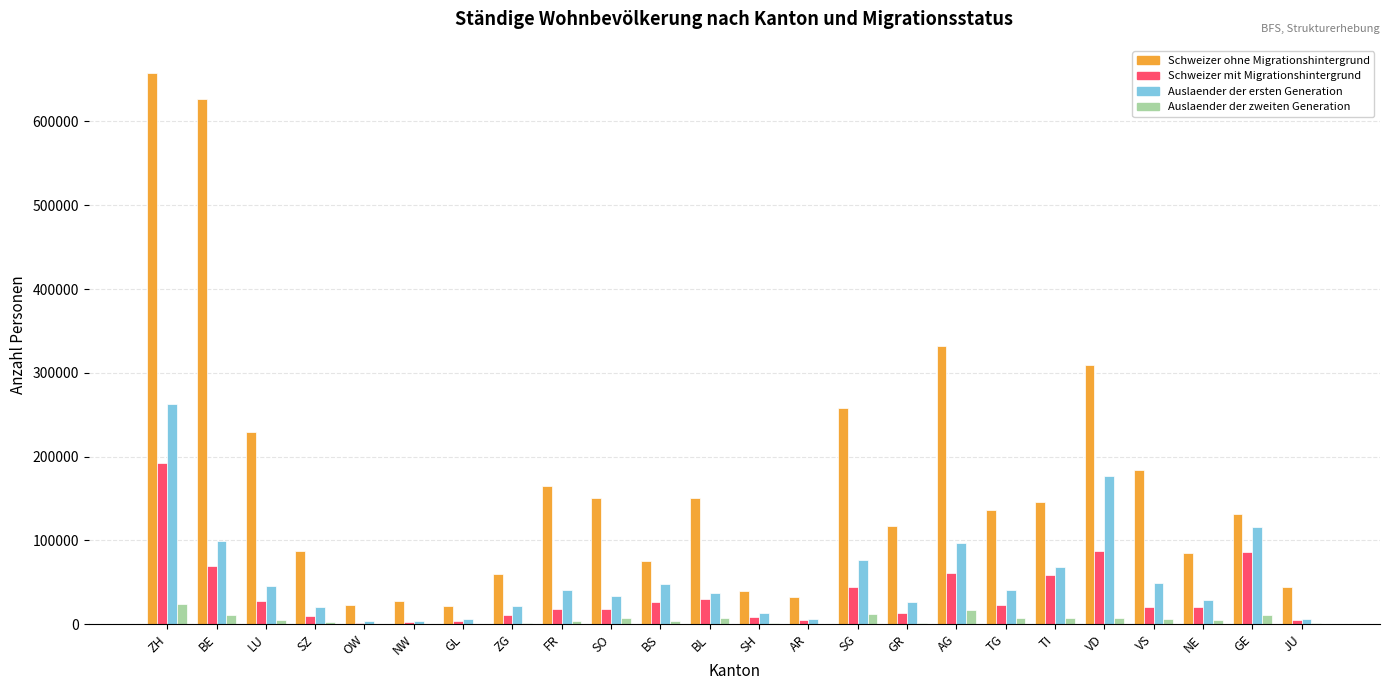

Is it true that Auslaender der ersten Generation equals 76387 at SG?

True